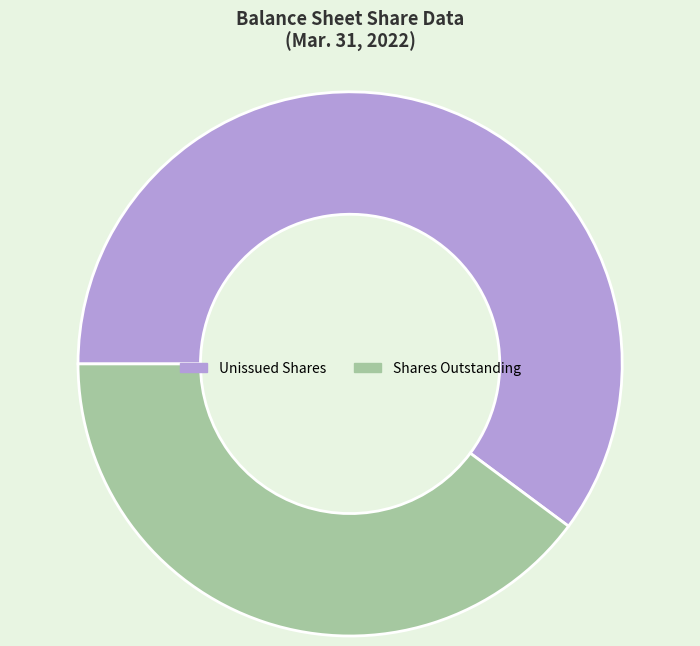

Which slice is the largest?

Unissued Shares